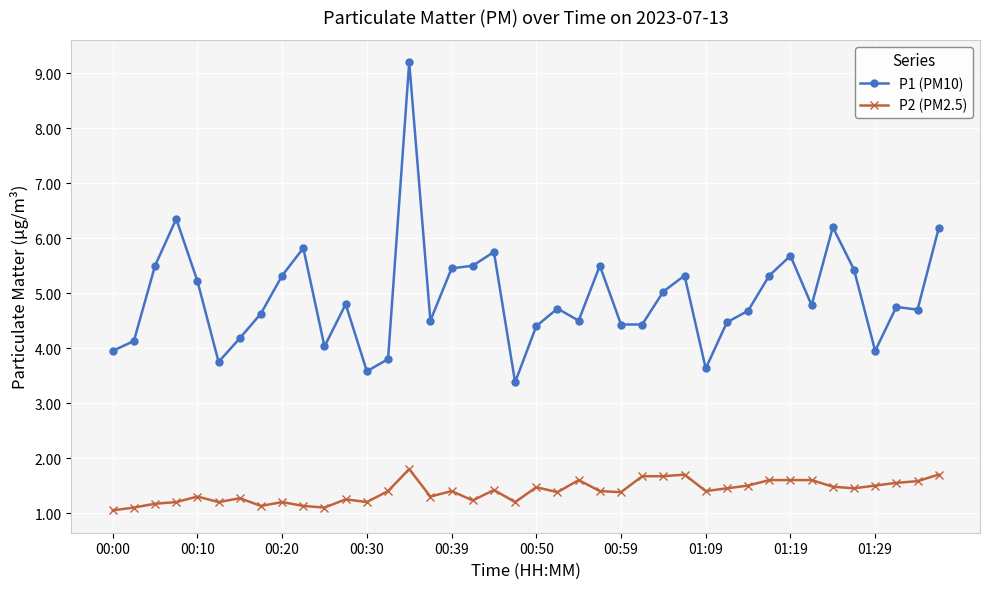

Is this an area chart (filled region under the line)?

No